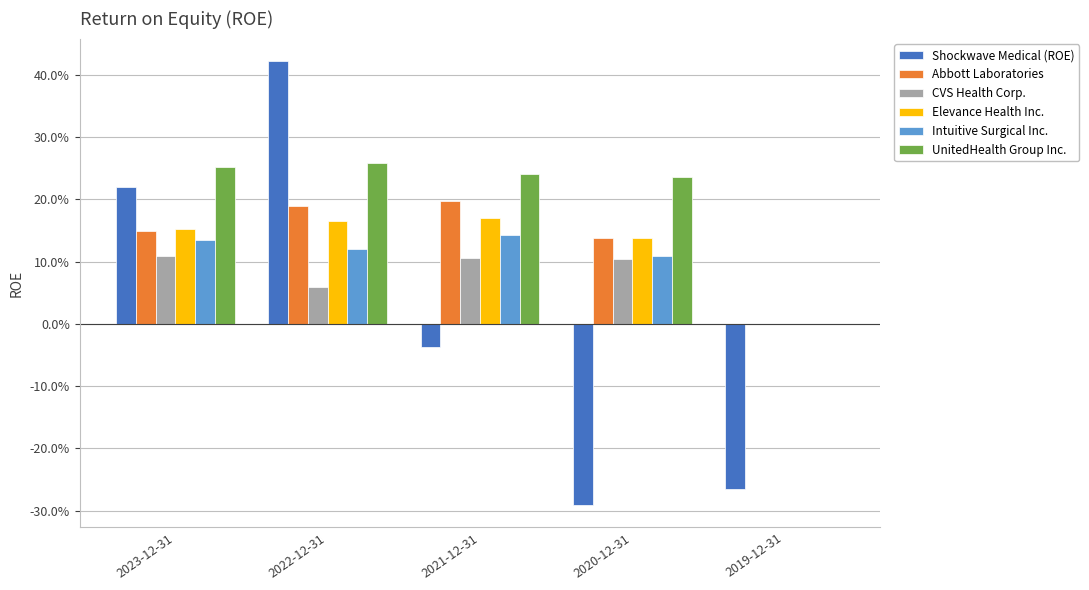

List the series in order of their peak value, highest first.

Shockwave Medical (ROE), UnitedHealth Group Inc., Abbott Laboratories, Elevance Health Inc., Intuitive Surgical Inc., CVS Health Corp.